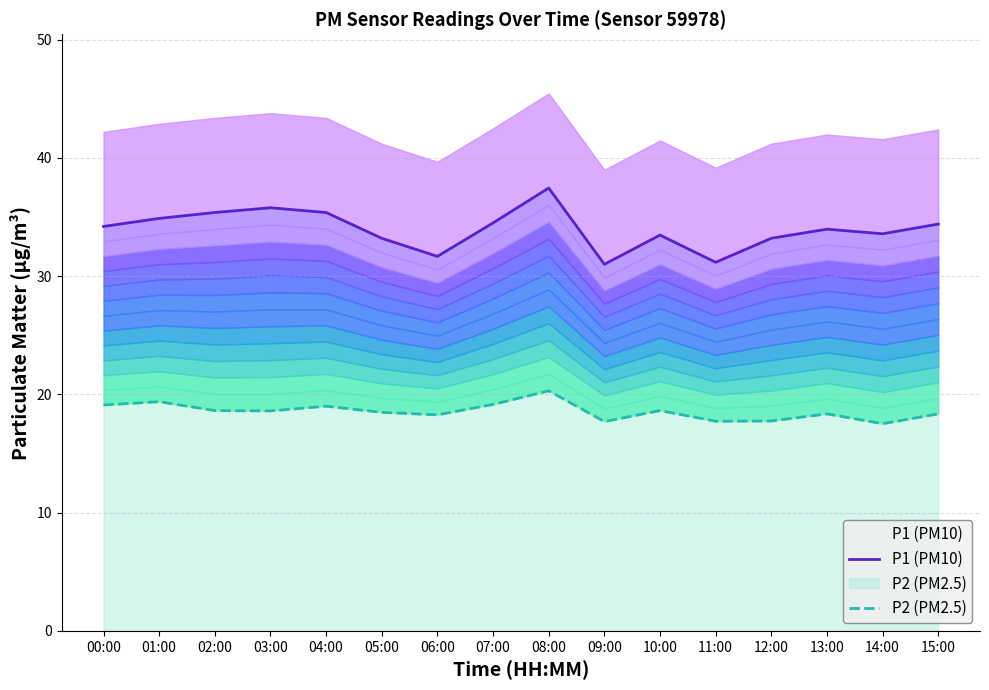

List the series in order of their overall mean, highest first.

P1 (PM10), P2 (PM2.5)